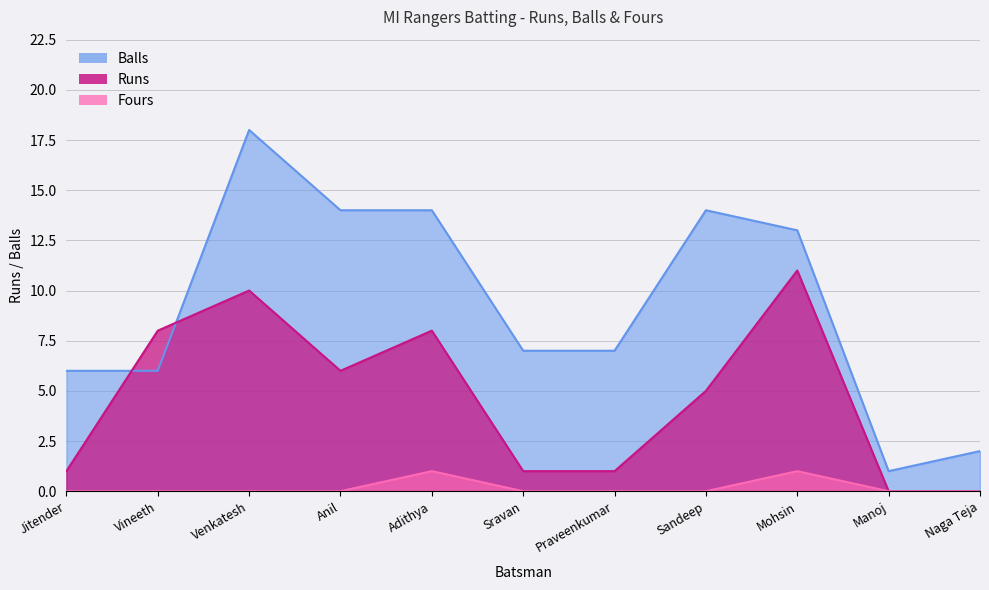

After their last crossing, which series has the higher values: Runs or Balls?

Balls